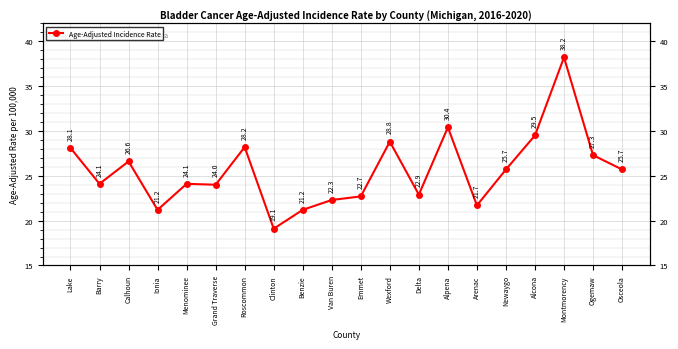

What is the label of the 3rd point from the left?

Calhoun